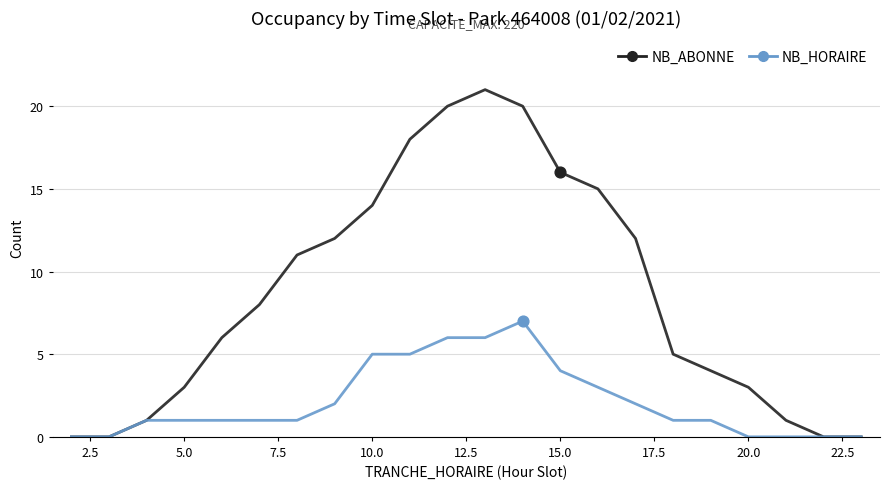

Which series has the widest spread of values?

NB_ABONNE